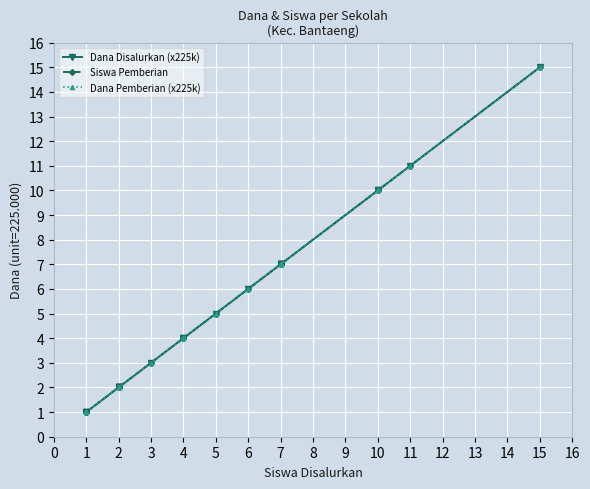

What are all the series names shown in the legend?

Dana Disalurkan (x225k), Siswa Pemberian, Dana Pemberian (x225k)